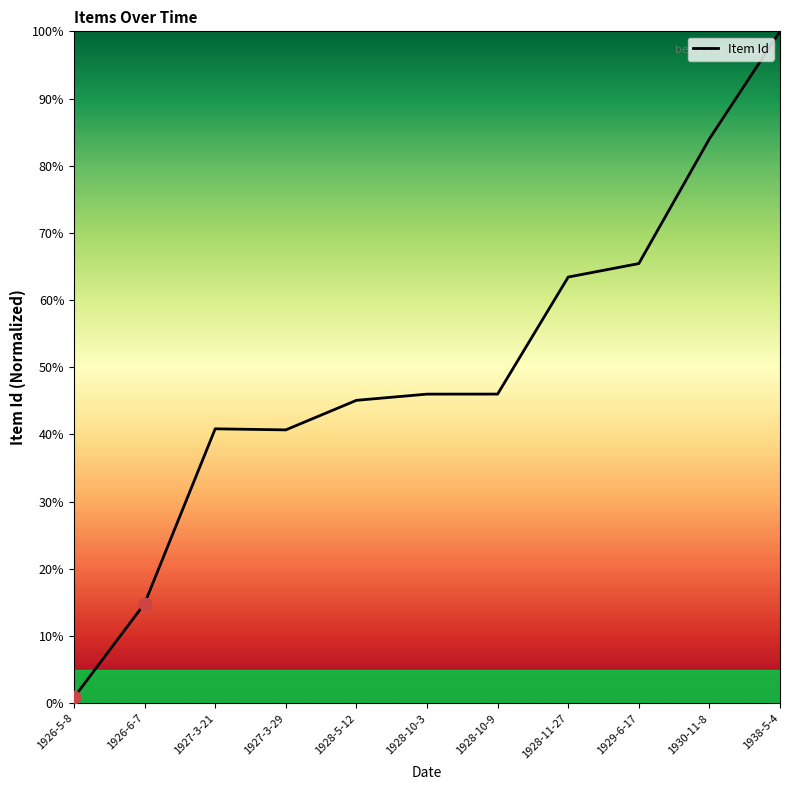

Between 1928-10-3 and 1928-11-27, which is larger?

1928-11-27